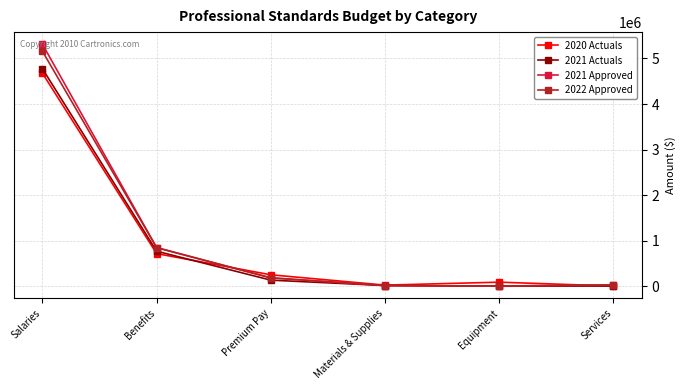

How many data points in 2021 Actuals are less than 129892?

3